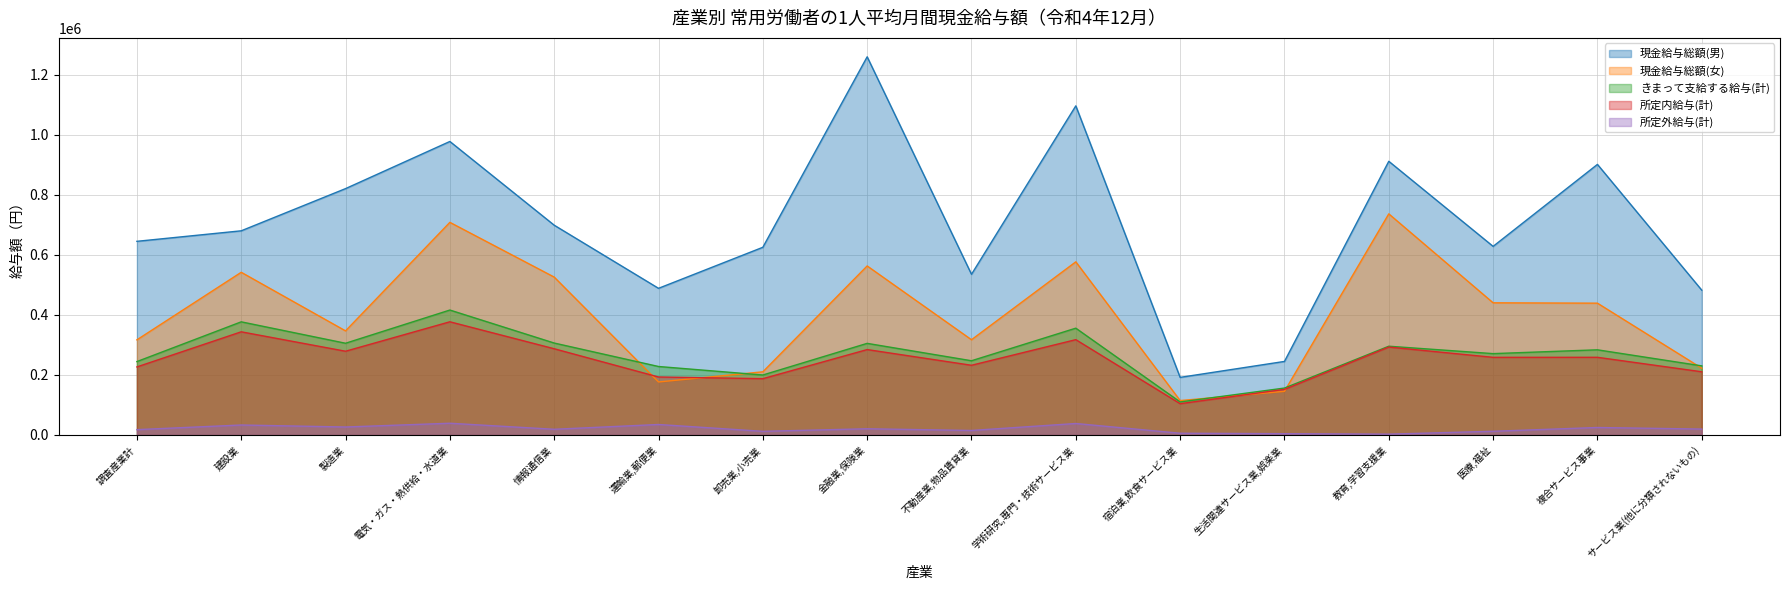

Reading left to right, extract all data points from this chart.

現金給与総額(男): 644745	679723	820222	977178	698459	488260	624882	1259077	534937	1095790	191779	244863	911195	627951	900844	482133
現金給与総額(女): 316739	541662	346603	707931	525664	176510	210296	562776	317068	576490	114578	145285	736175	440034	438827	222292
きまって支給する給与(計): 244347	376697	305395	415949	306090	227996	199689	305019	247122	355590	109987	156240	295542	270862	283554	230093
所定内給与(計): 226566	343482	278834	376873	287104	193074	187481	284349	232081	317380	104183	151897	292781	258514	258639	210412
所定外給与(計): 17781	33215	26561	39076	18986	34922	12208	20670	15041	38210	5804	4343	2761	12348	24915	19681